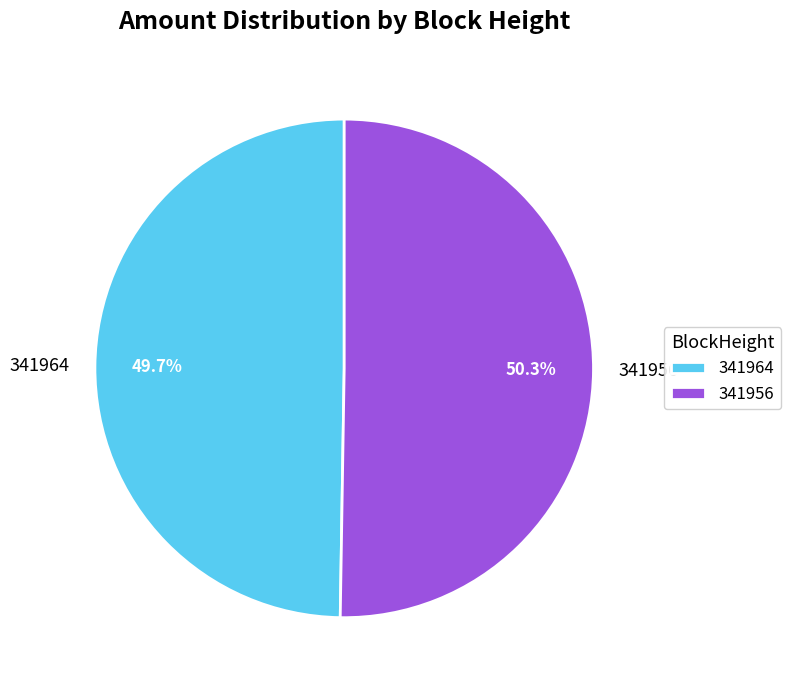

What is the ratio of the value at 341964 to the value at 341956?

1.0